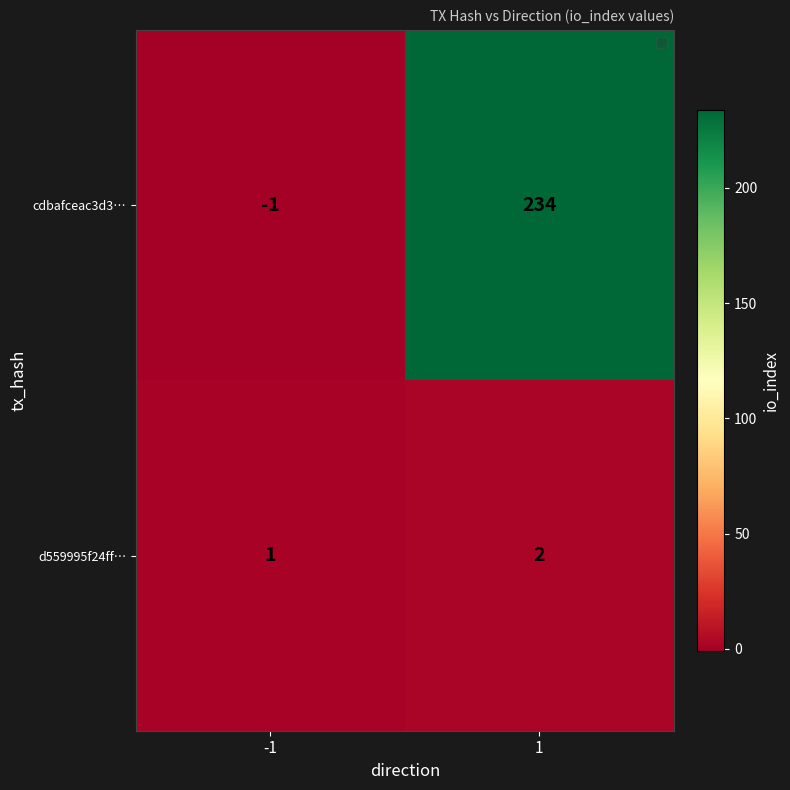

Between -1 and 1, which series saw the biggest shift?

cdbafceac3d3…